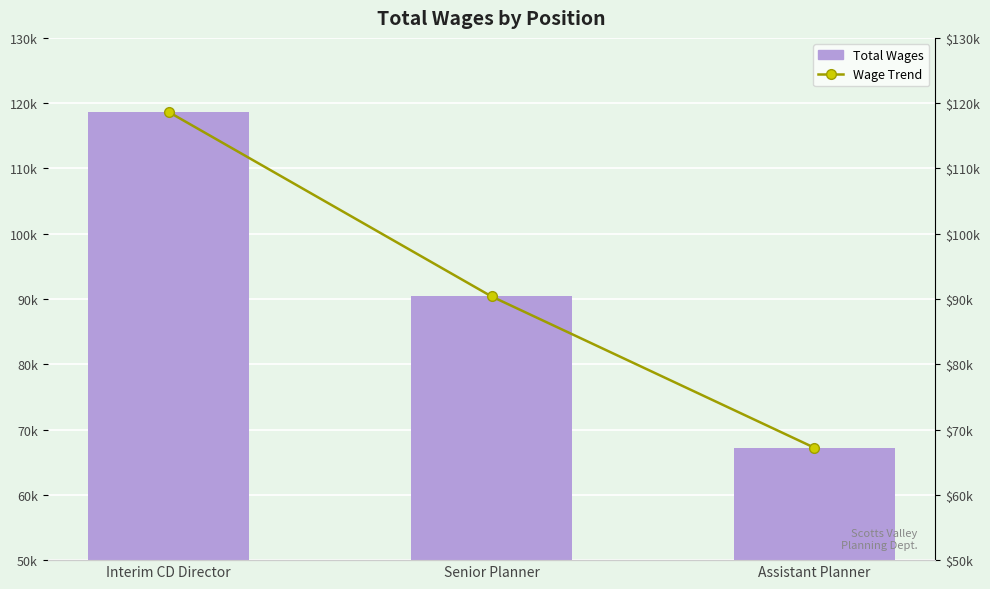

List the labels in order of Total Wages value, smallest first.

Assistant Planner, Senior Planner, Interim CD Director